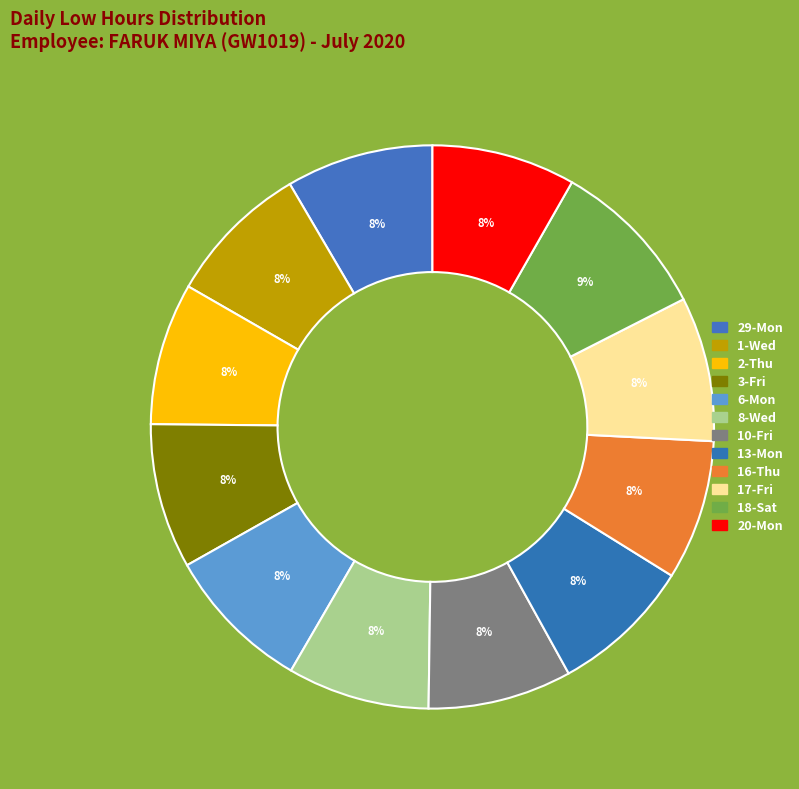

What is the largest slice in the pie chart?

18-Sat